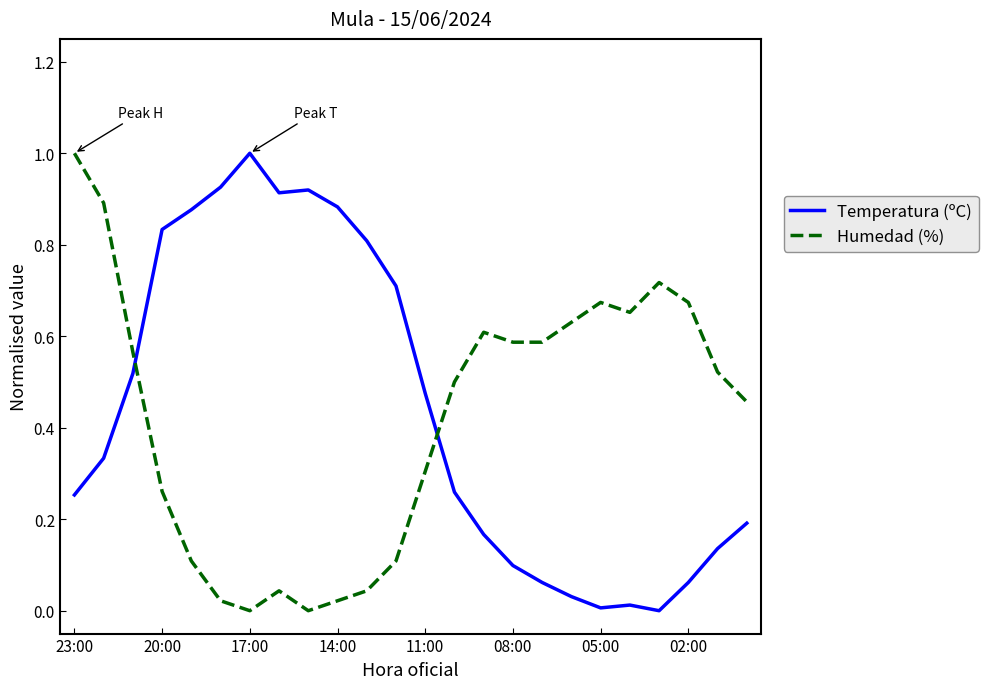

What is the maximum value shown in the chart?

1.0